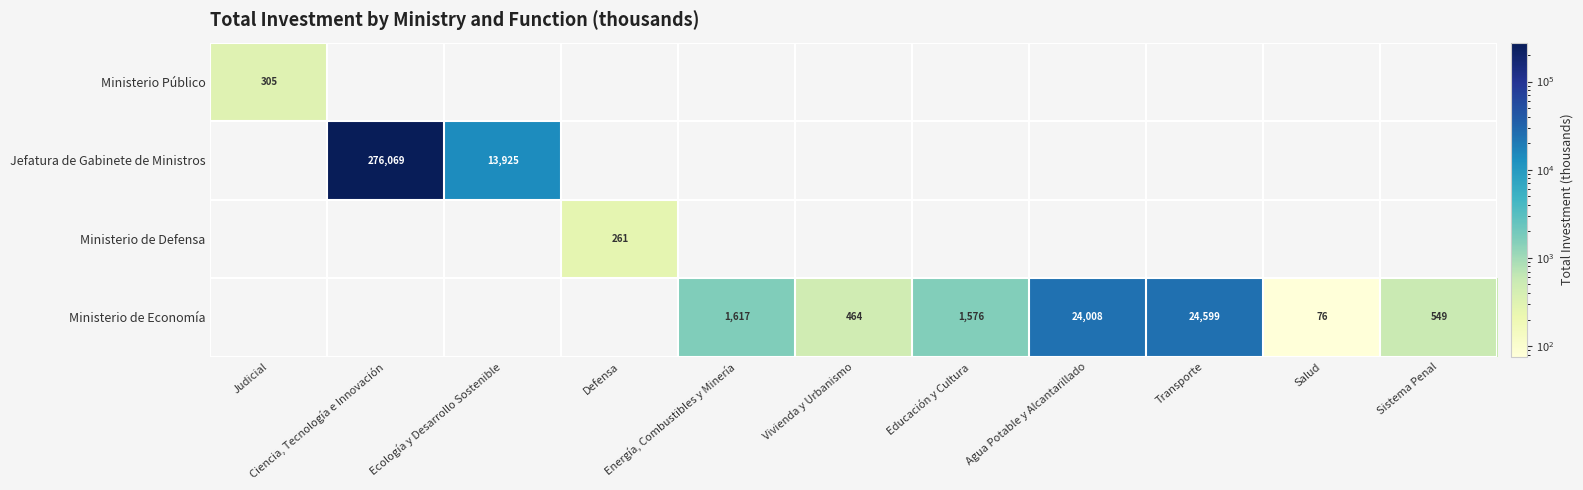

At how many categories does at least one series exceed 165881?

1